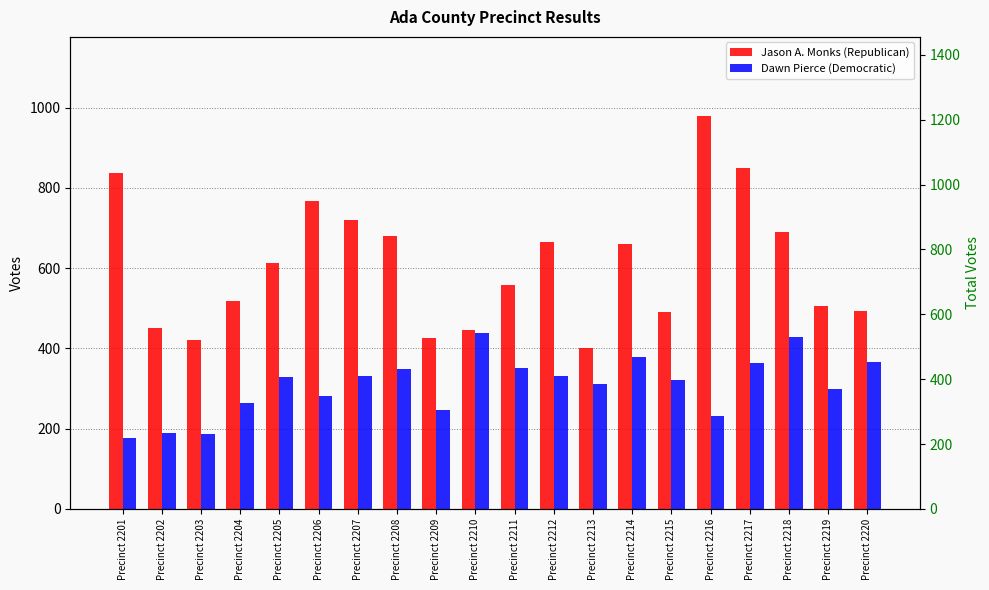

At how many categories does at least one series exceed 482?

15